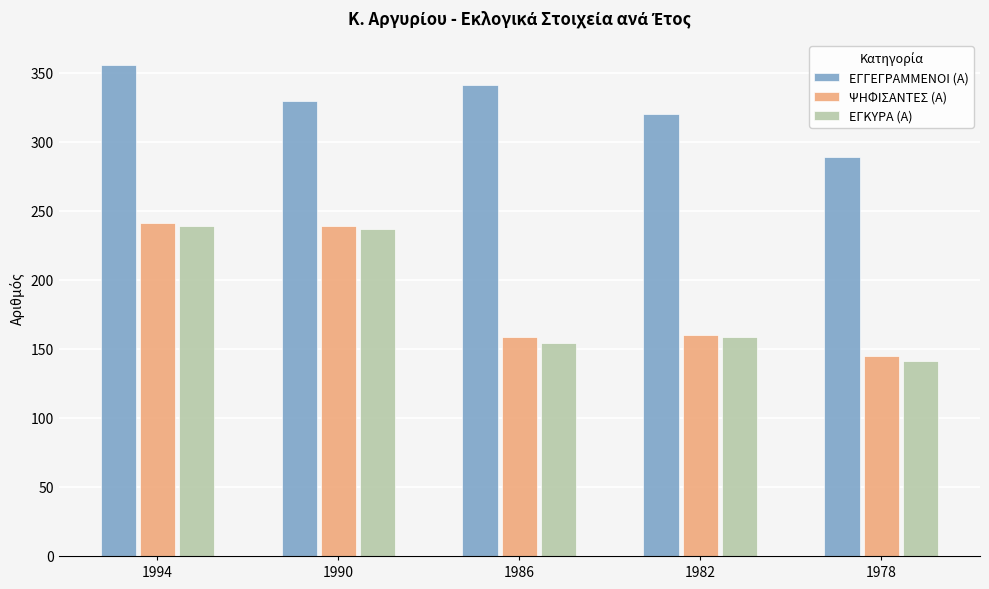

What is the difference between the maximum and minimum values in the ΨΗΦΙΣΑΝΤΕΣ (Α) series?

96